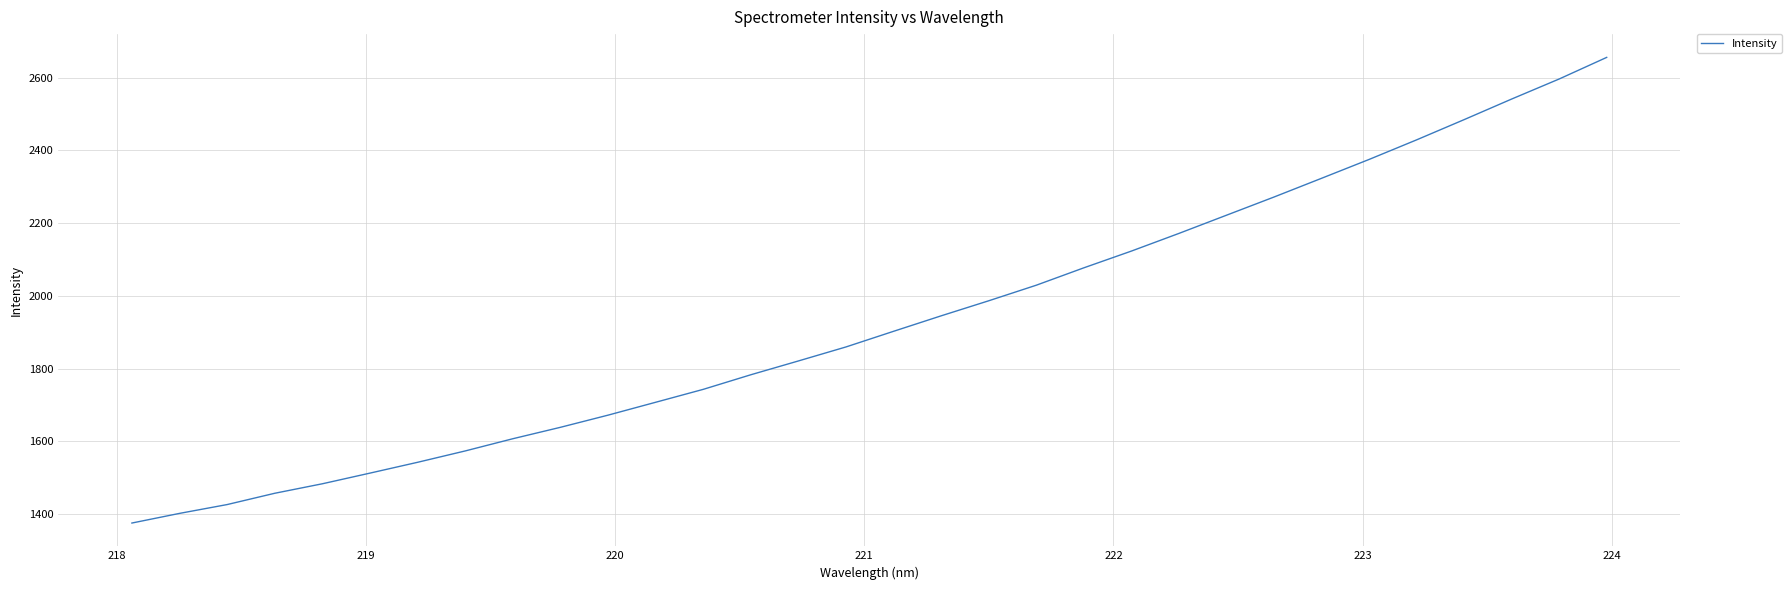

What is the difference between the maximum and minimum values?

1279.6